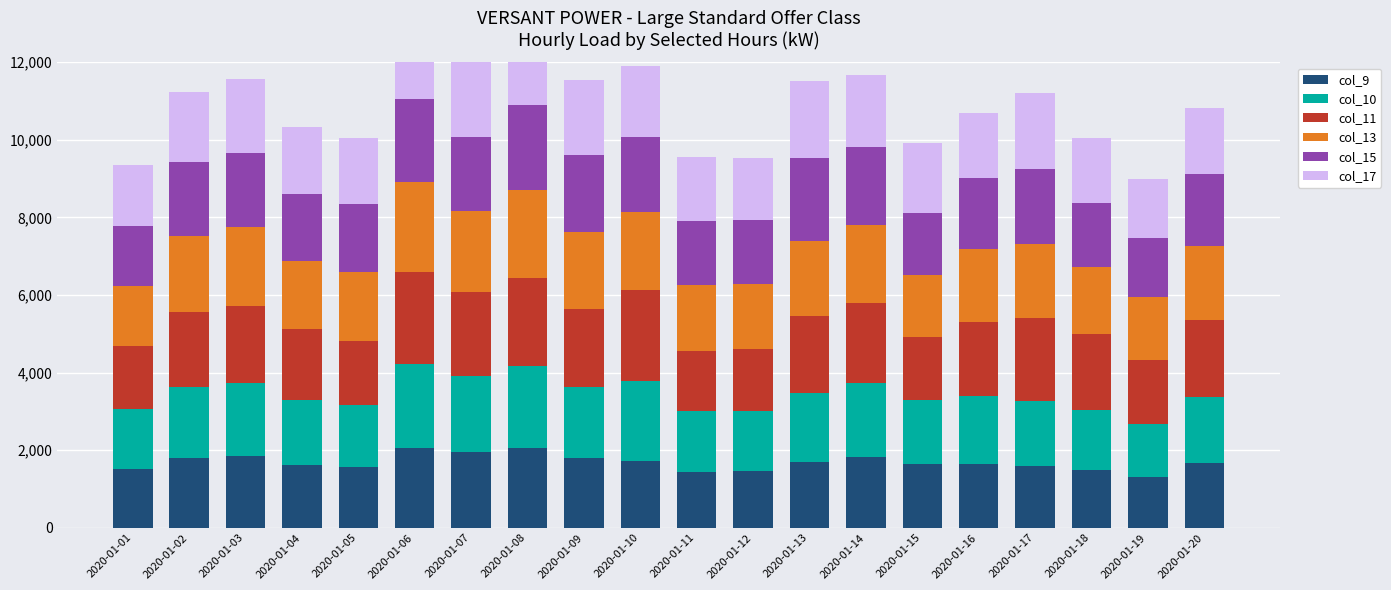

What is the maximum value shown in the chart?

2370